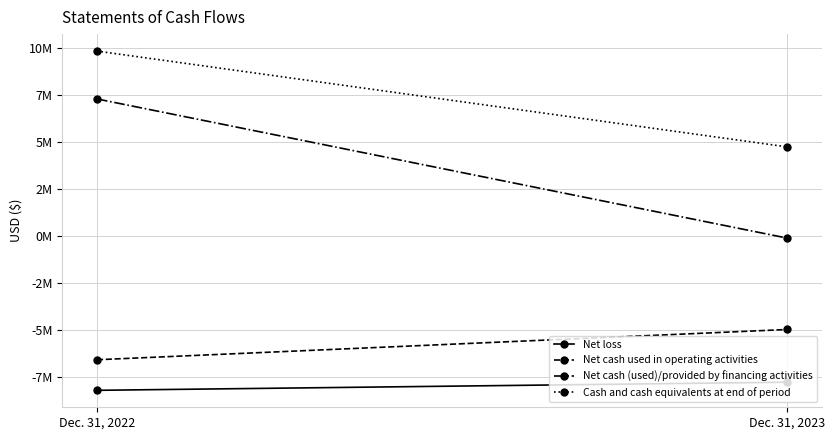

What is the difference between the Net loss values at Dec. 31, 2022 and Dec. 31, 2023?

431835